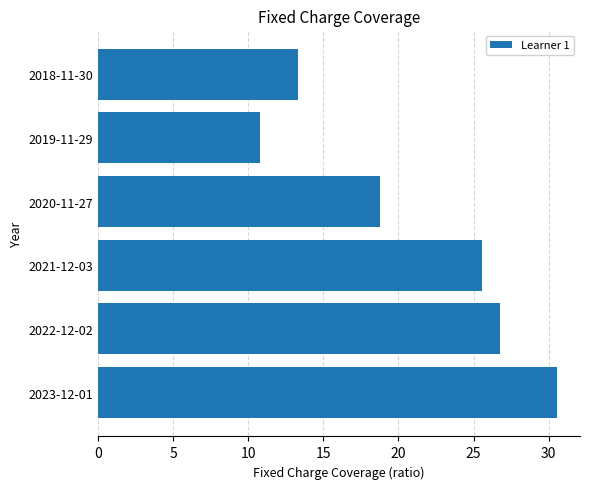

Where is the data nearest to the value 20?

2020-11-27